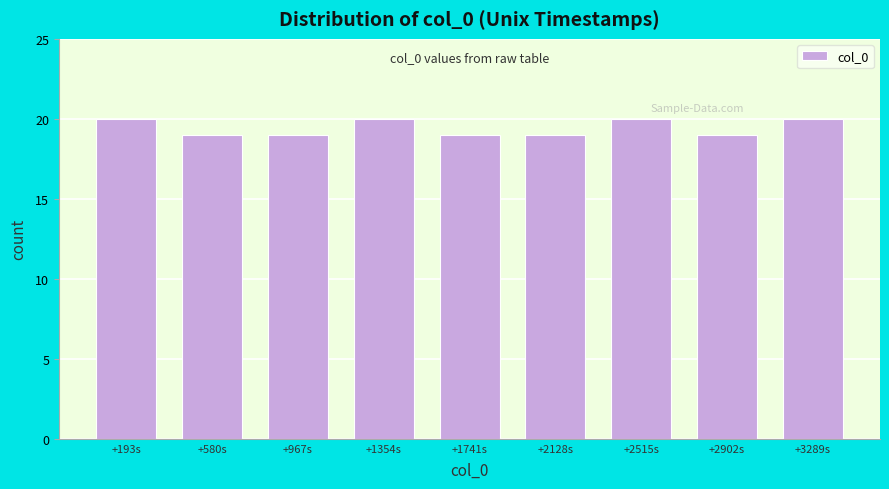

Reading left to right, list all the values displayed in this chart.

+193s=20	+580s=19	+967s=19	+1354s=20	+1741s=19	+2128s=19	+2515s=20	+2902s=19	+3289s=20